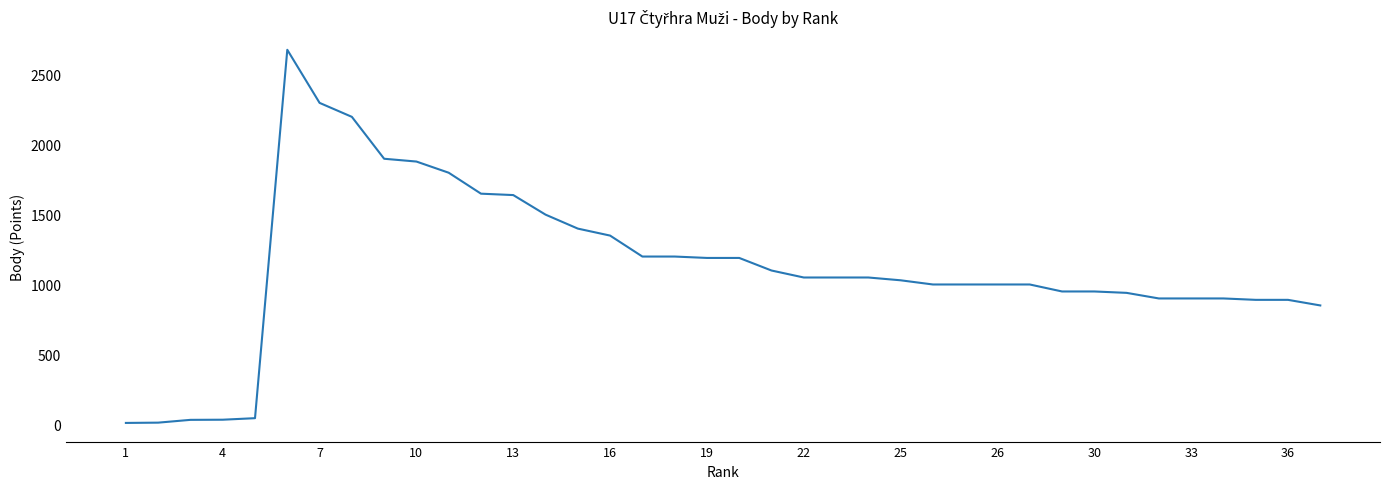

What is the difference between the maximum and minimum values?

2671